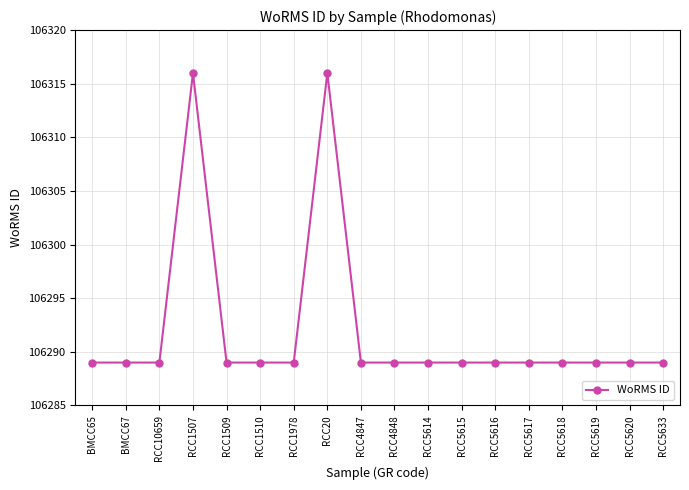

What position from the left is RCC5617?

14